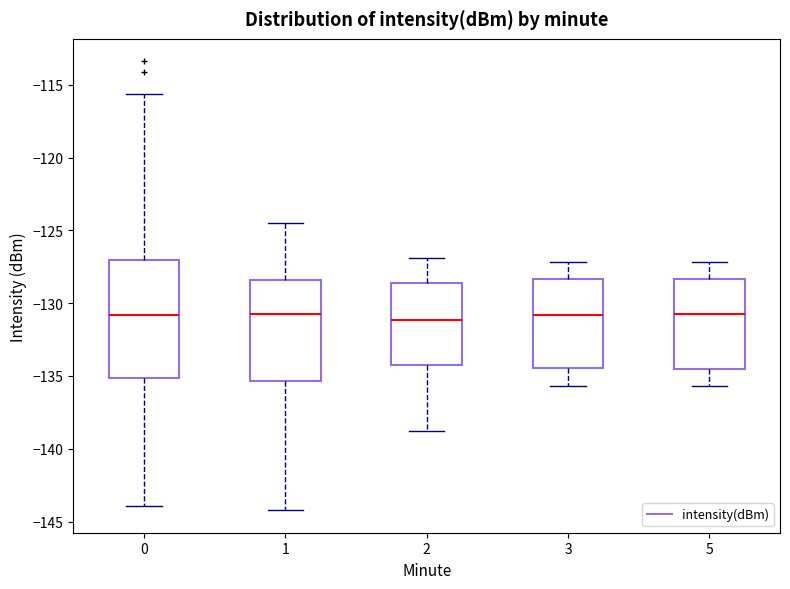

Where is the lower edge of the box at x = 0 on the y-axis? The values are not printed on the chart, so give them approximately, as read against the axis.

-135.0